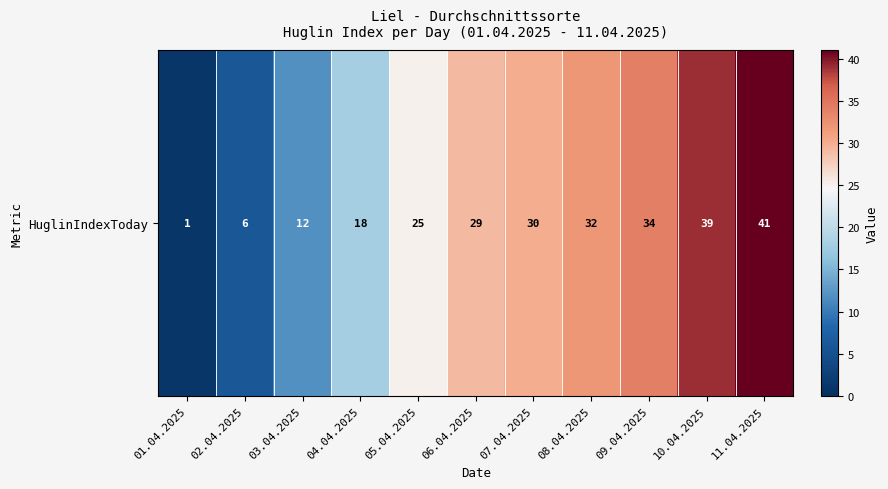

Where does the data first go above 29?

07.04.2025